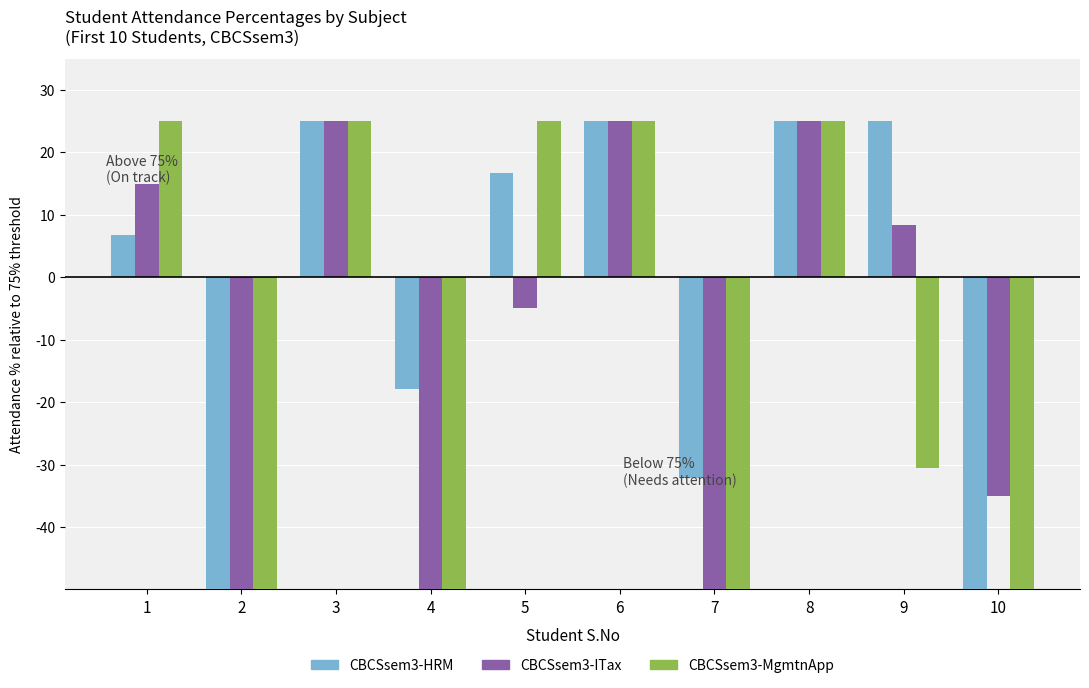

What is the difference between the maximum and minimum values in the CBCSsem3-ITax series?

100.0